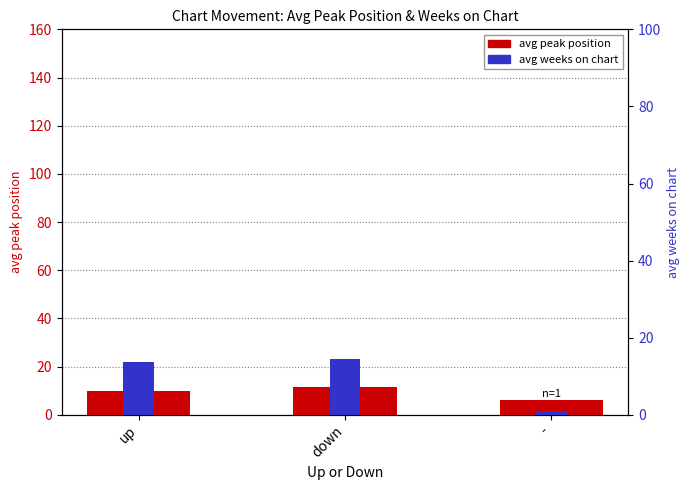

Reading right to left, transcribe all the data shown in this chart.

avg peak position: 6.0	11.6	10.0
avg weeks on chart: 1.0	14.6	13.8